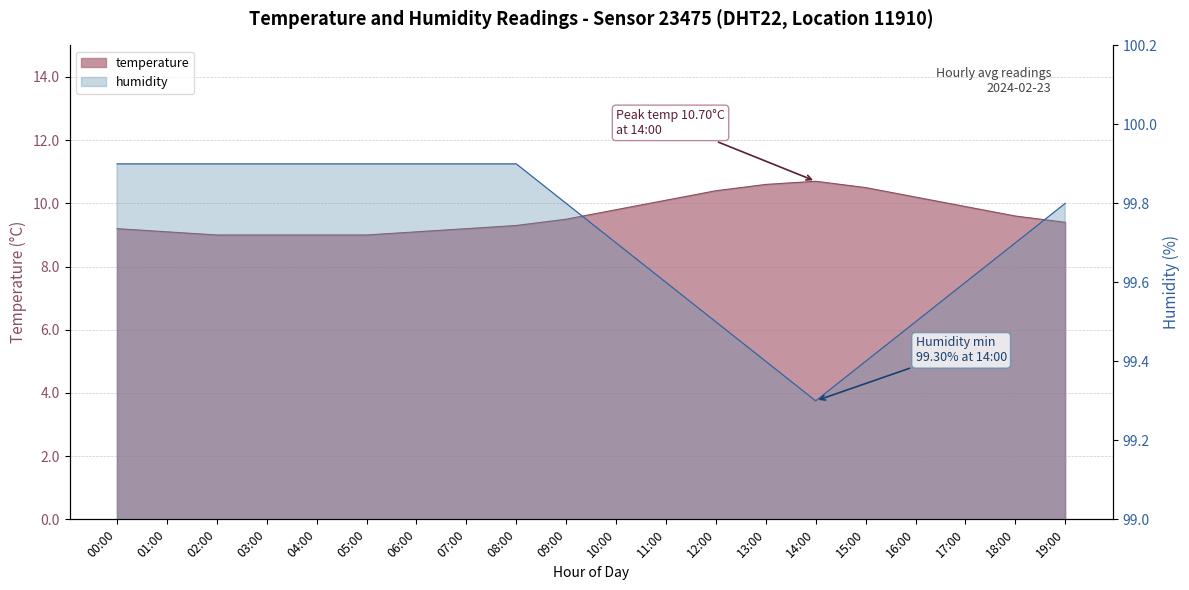

How many series are shown in this chart?

2